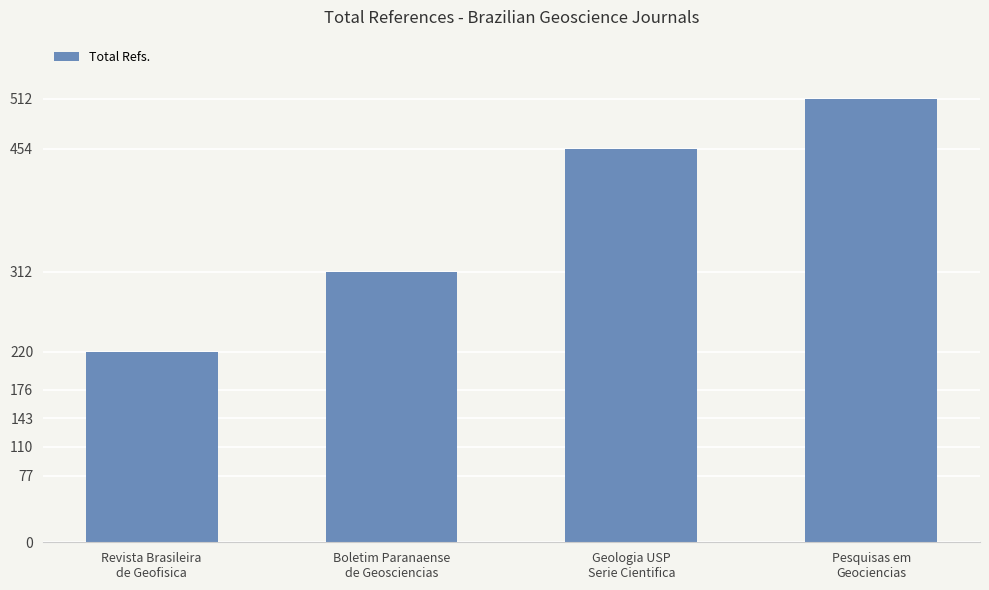

What is the label of the 4th bar from the right?

Revista Brasileira
de Geofisica